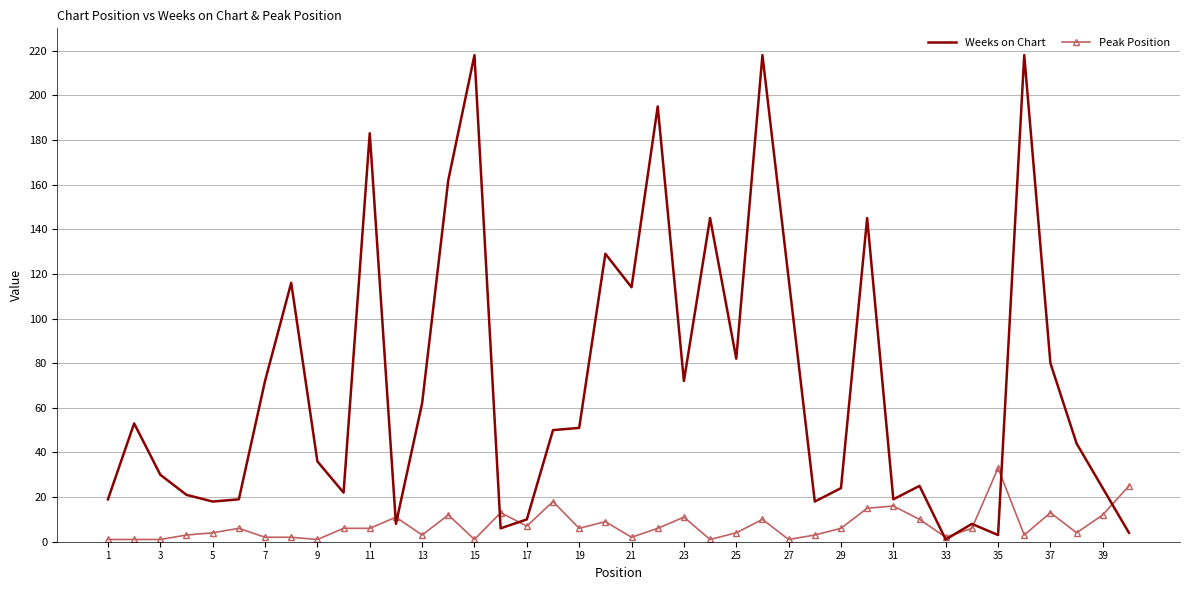

Which series has the widest spread of values?

Weeks on Chart